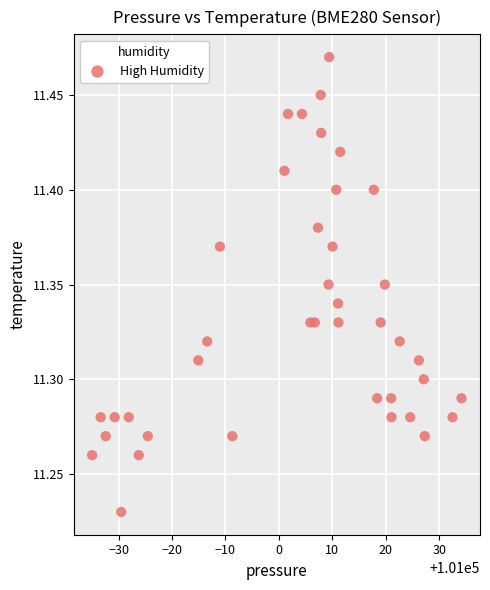

What is the range of X values (max minus min)?

69.1